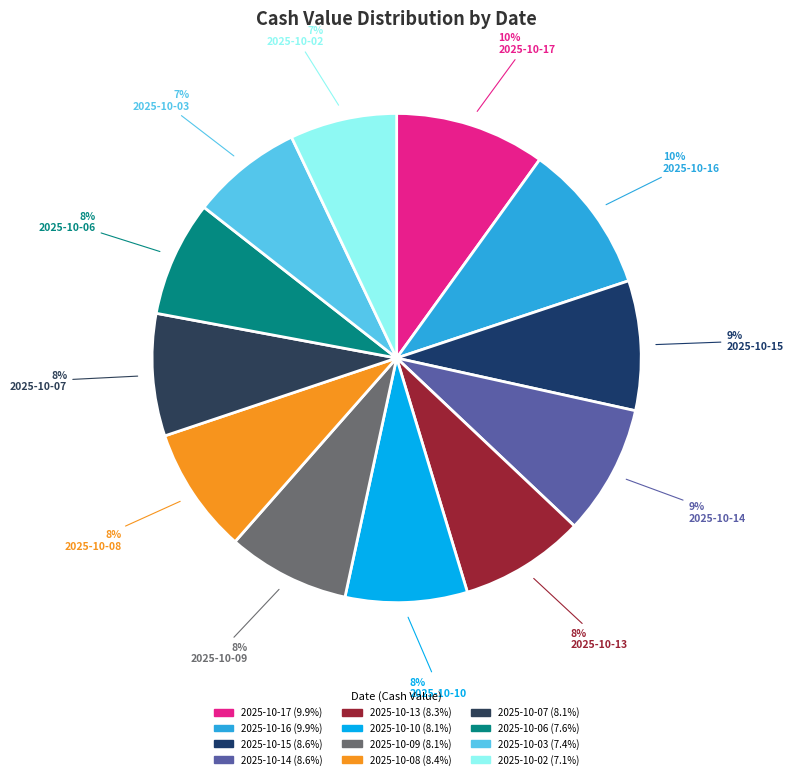

True or false: 2025-10-02 accounts for 19% of the total.

False